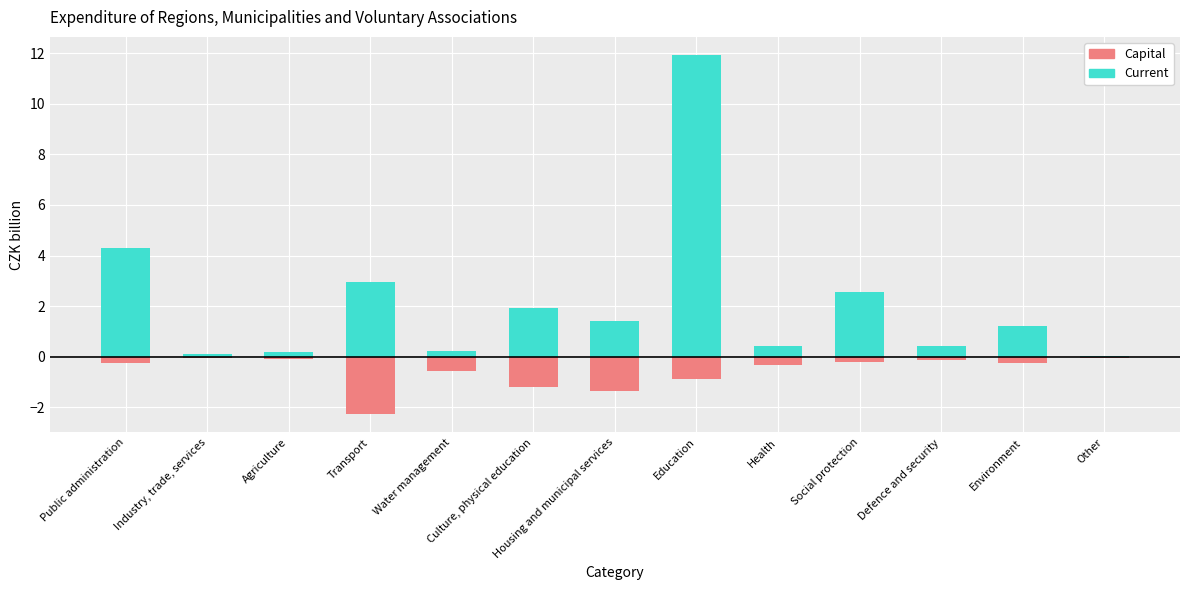

How many categories are shown in the chart?

13